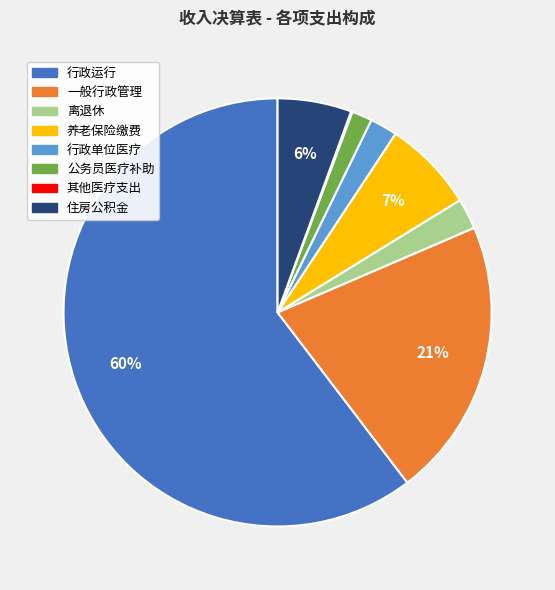

Does any single category account for the majority?

Yes